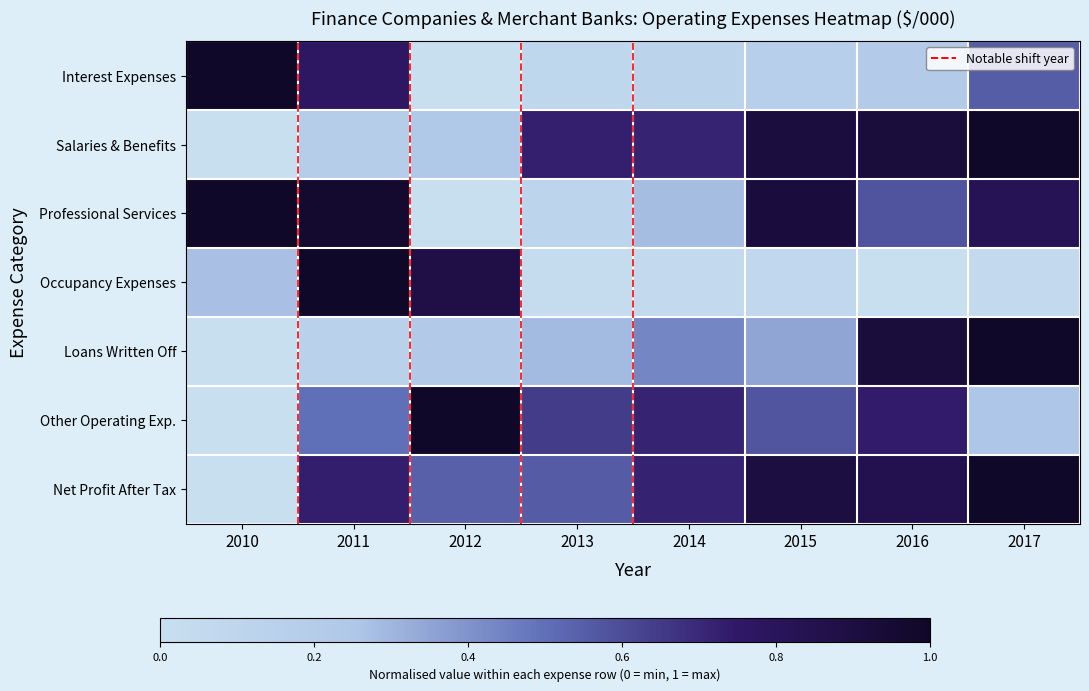

Reading left to right, transcribe all the data shown in this chart.

INTEREST EXPENSES: 1.0	0.8	0.0	0.1	0.1	0.2	0.2	0.6
SALARIES AND EMPLOYEE BENEFITS: 0.0	0.2	0.2	0.7	0.7	0.9	0.9	1.0
PROFESSIONAL SERVICES: 1.0	1.0	0.0	0.1	0.3	0.9	0.6	0.8
OCCUPANCY EXPENSES: 0.3	1.0	0.9	0.0	0.1	0.1	0.0	0.1
LOANS WRITTEN OFF: 0.0	0.1	0.2	0.3	0.4	0.3	0.9	1.0
OTHER OPERATING EXPENSES: 0.0	0.5	1.0	0.6	0.7	0.6	0.7	0.3
NET PROFIT/(LOSS) AFTER TAX: 0.0	0.7	0.5	0.6	0.7	0.9	0.8	1.0